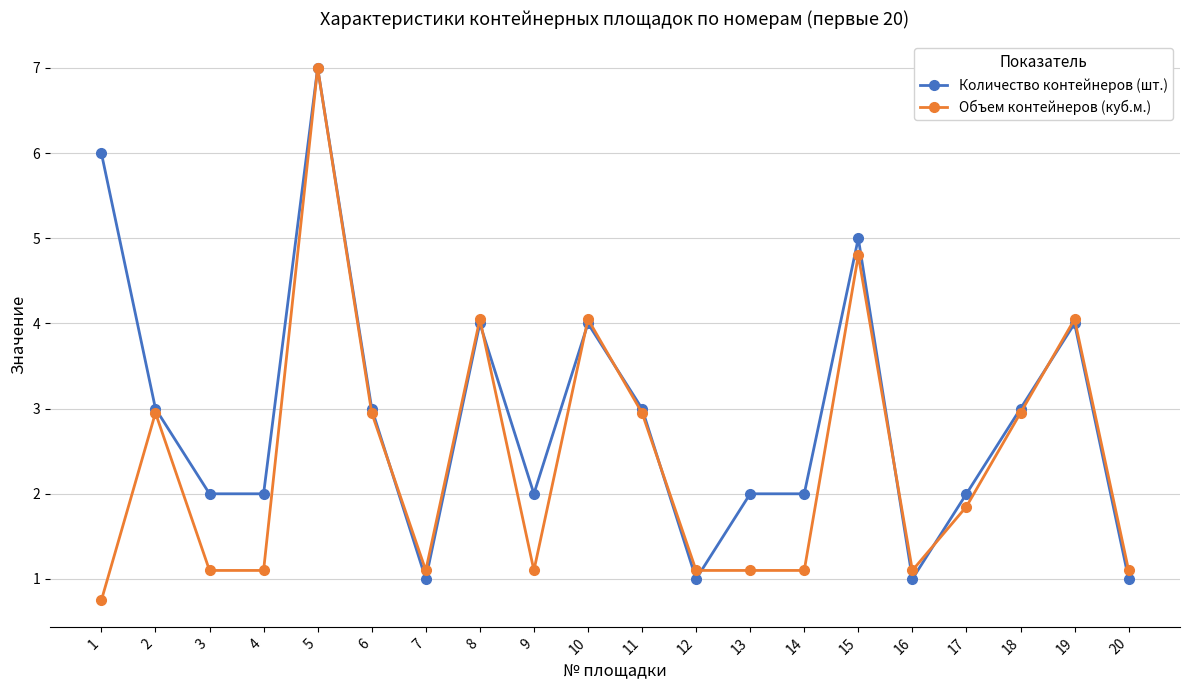

What is the total value across all series at 16?

2.1